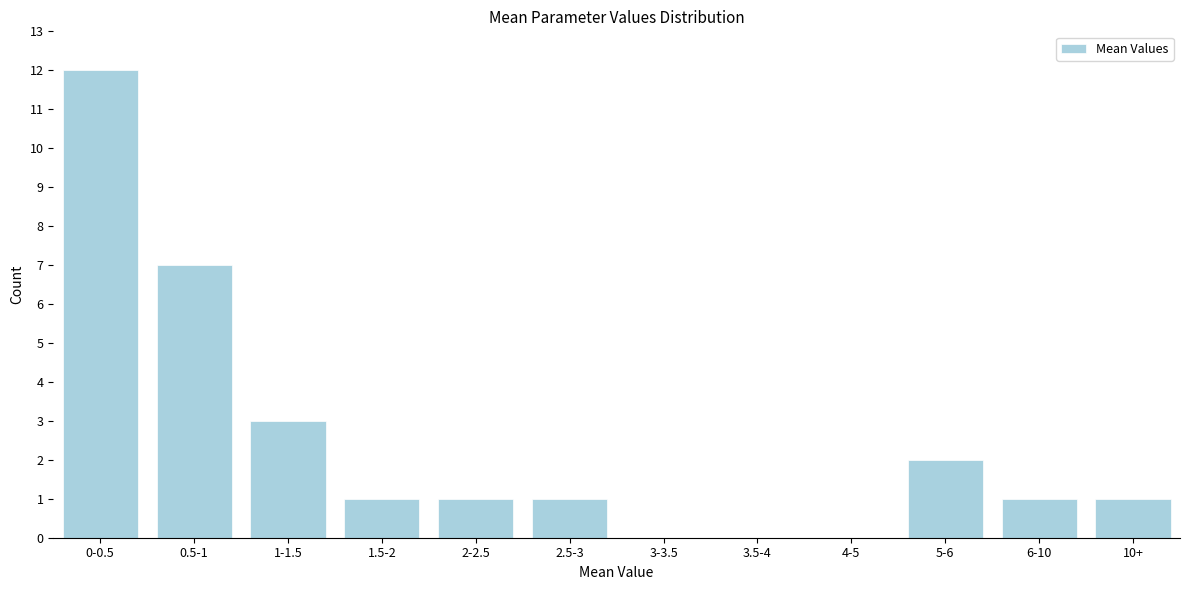

Reading left to right, transcribe all the data shown in this chart.

0-0.5=12	0.5-1=7	1-1.5=3	1.5-2=1	2-2.5=1	2.5-3=1	3-3.5=0	3.5-4=0	4-5=0	5-6=2	6-10=1	10+=1